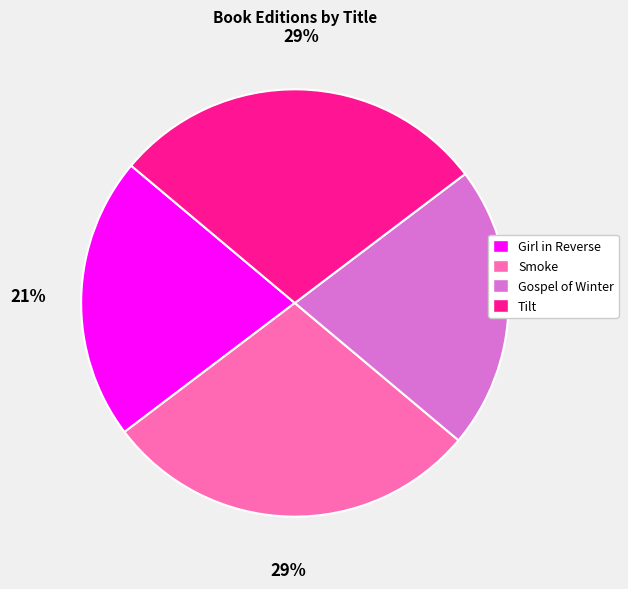

Is it true that Gospel of Winter is 21% of the pie?

True